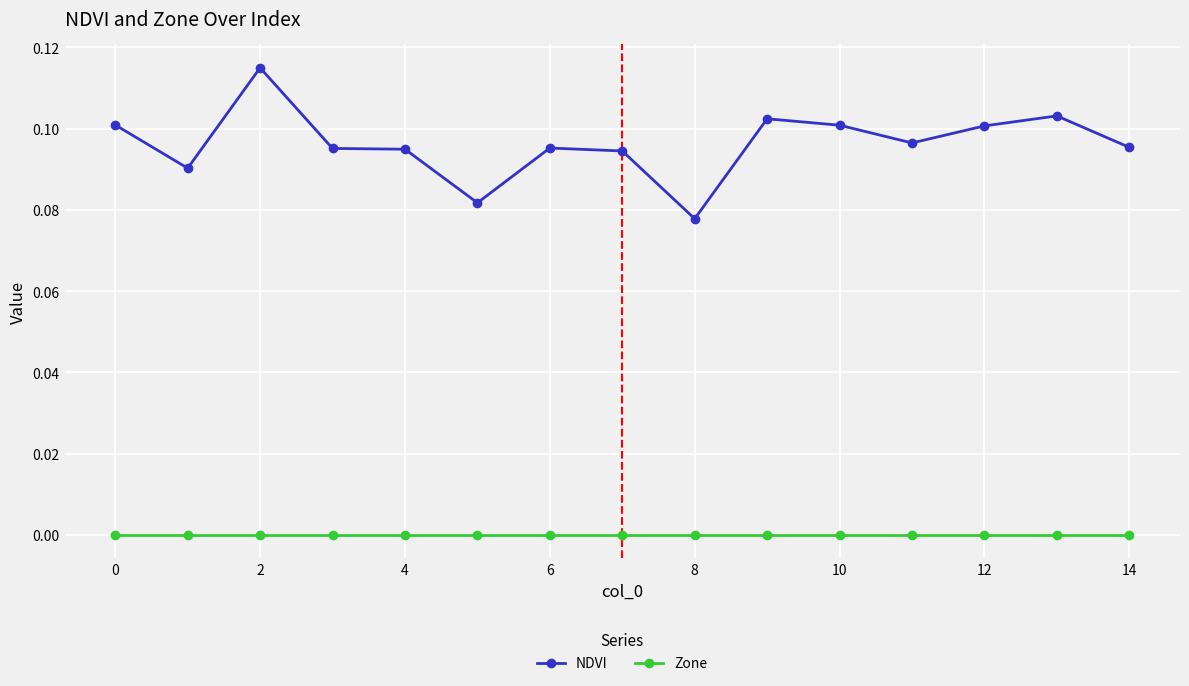

True or false: NDVI and Zone cross at least once.

False